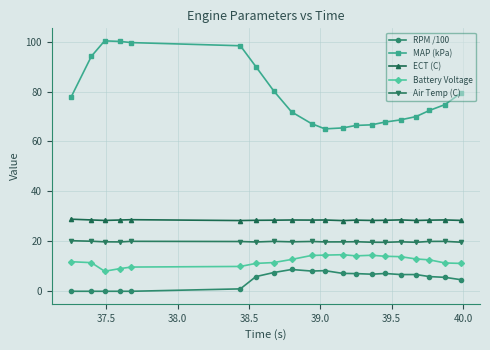

How many series are shown in this chart?

5